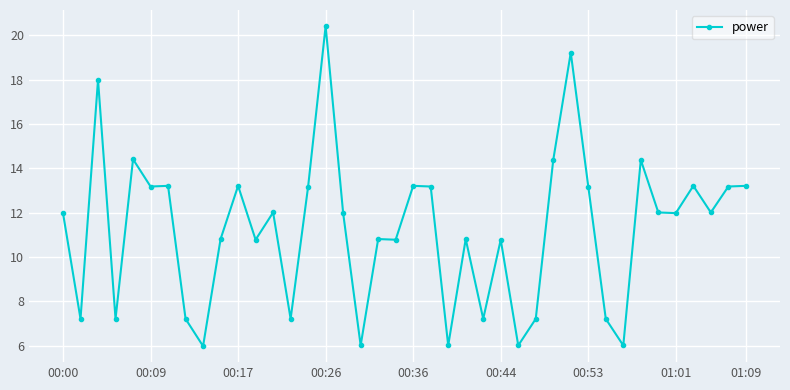

How many series are shown in this chart?

1